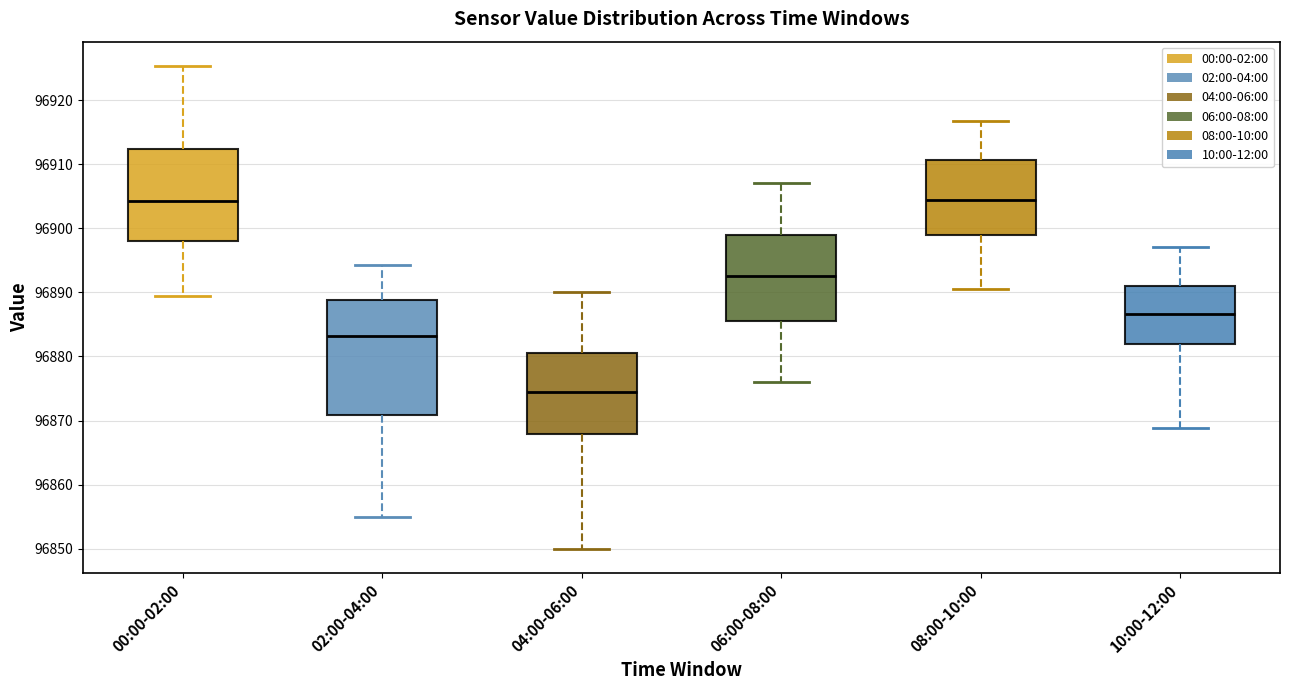

Which box's median line is the lowest?

04:00-06:00